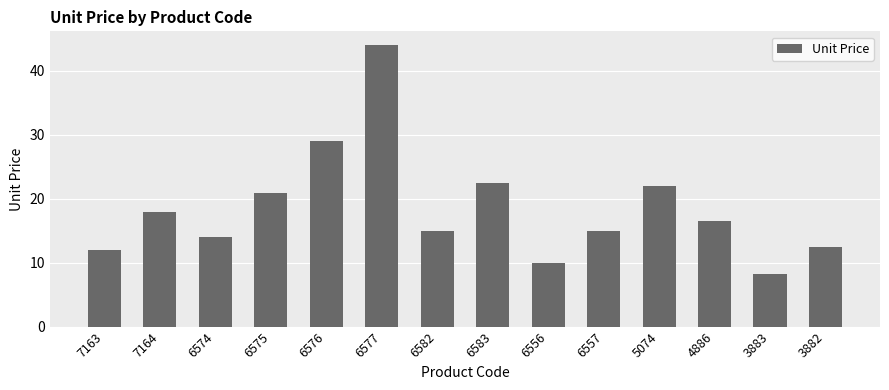

Where does the data first go above 16?

7164